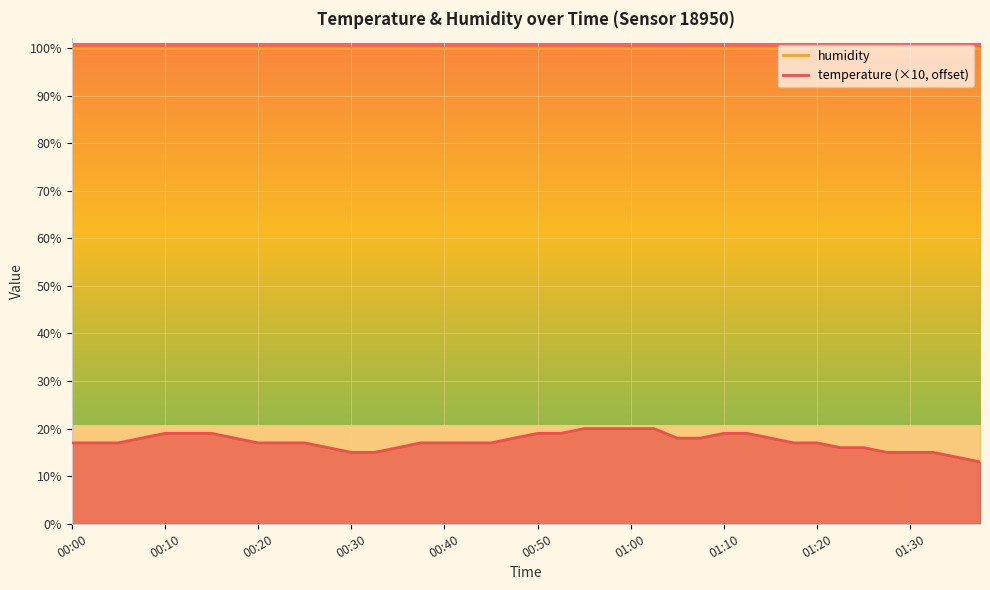

What is the sum of all values?

691.0